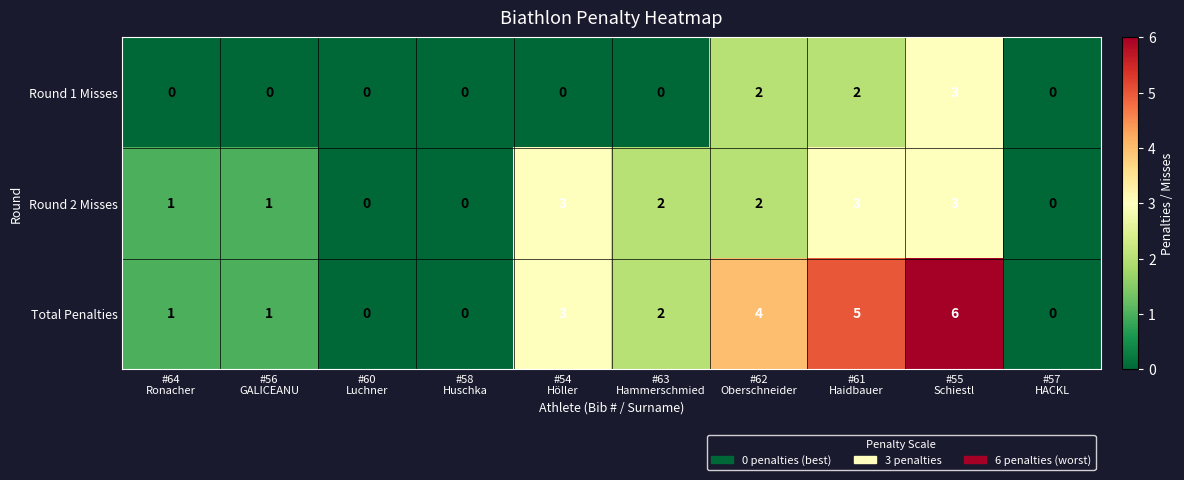

Count the Round 2 Misses values in the range 0 to 3.

10